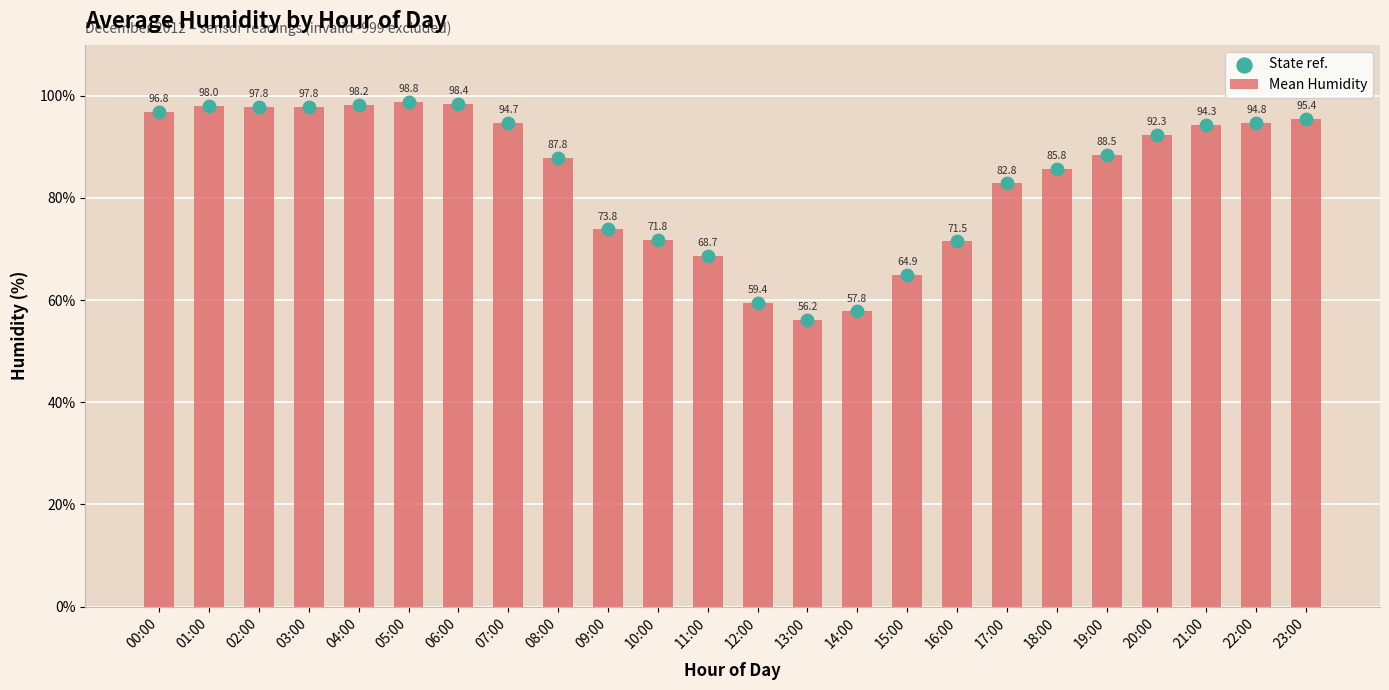

Which series contains the highest Y value?

Mean Humidity